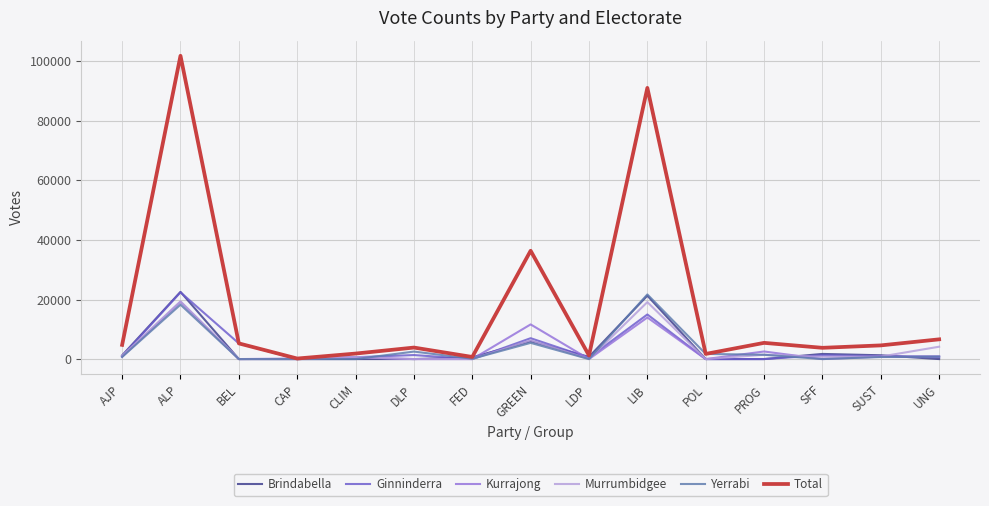

Which series has the widest spread of values?

Total